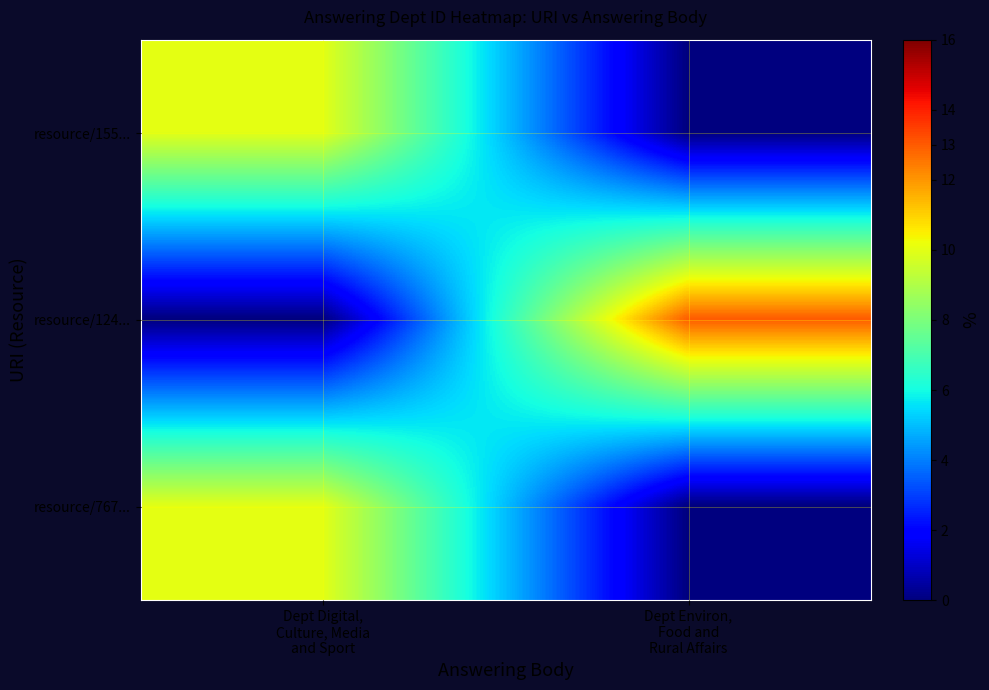

List the series in order of their peak value, lowest first.

resource/155..., resource/767..., resource/124...